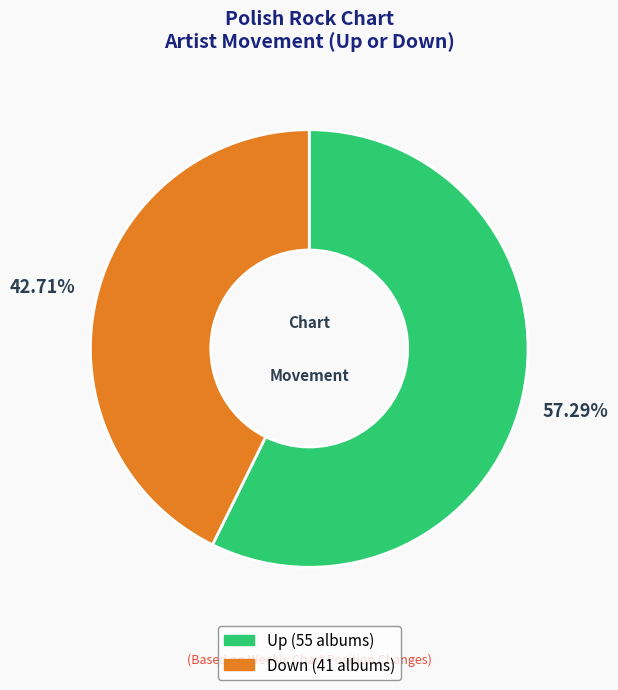

To the nearest percent, what is the average slice percentage?

50%